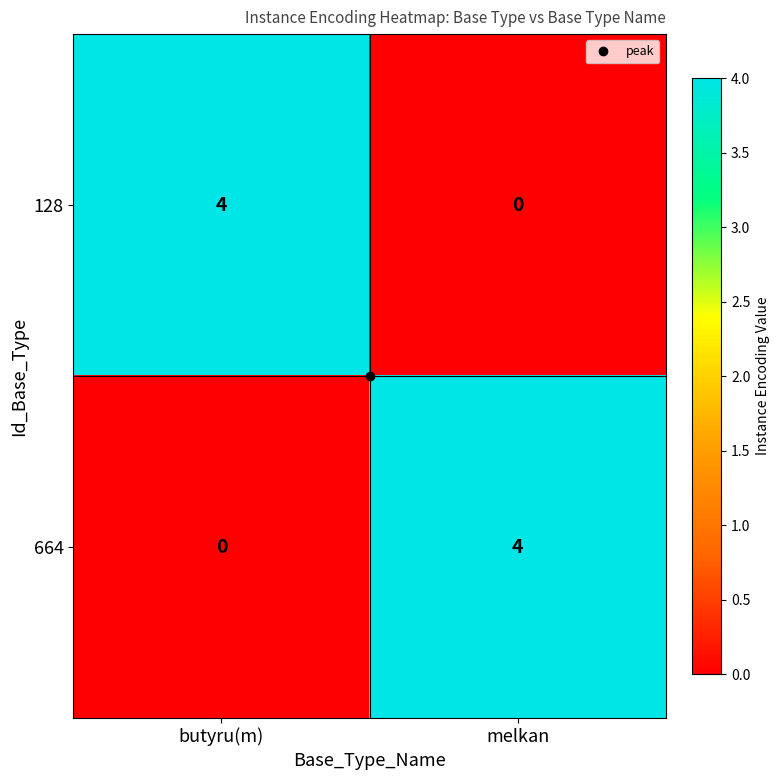

Count the number of data series in this chart.

2